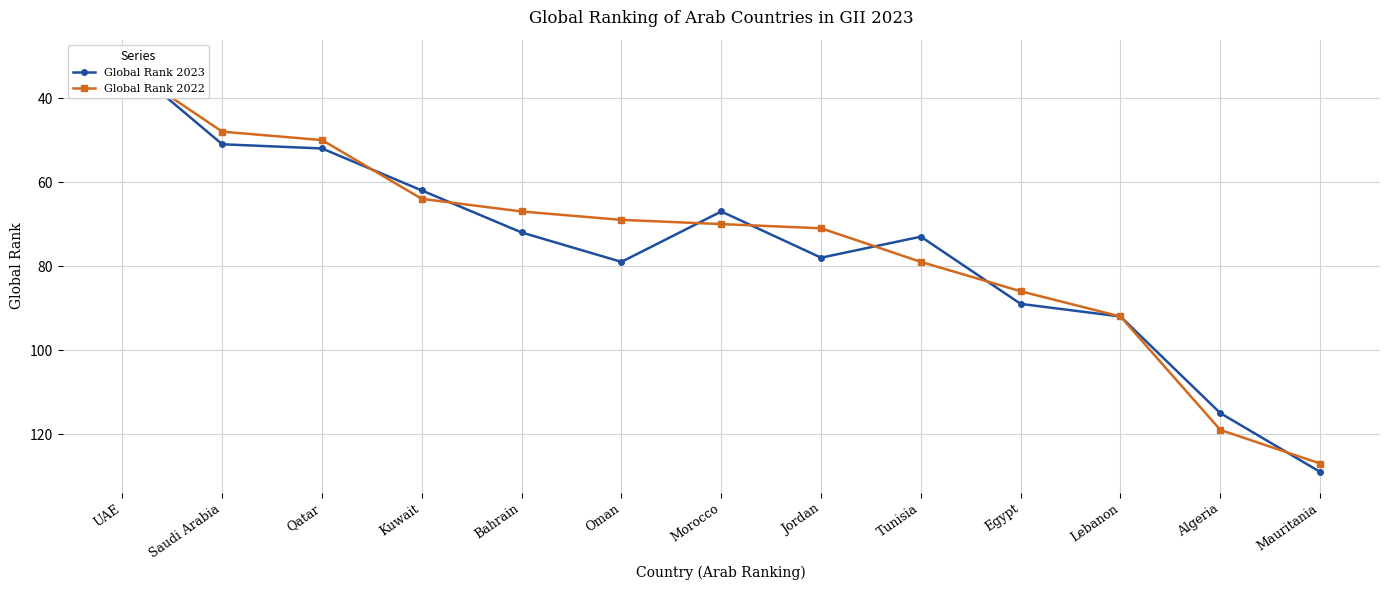

At which label does Global Rank 2023 first exceed 73?

Oman